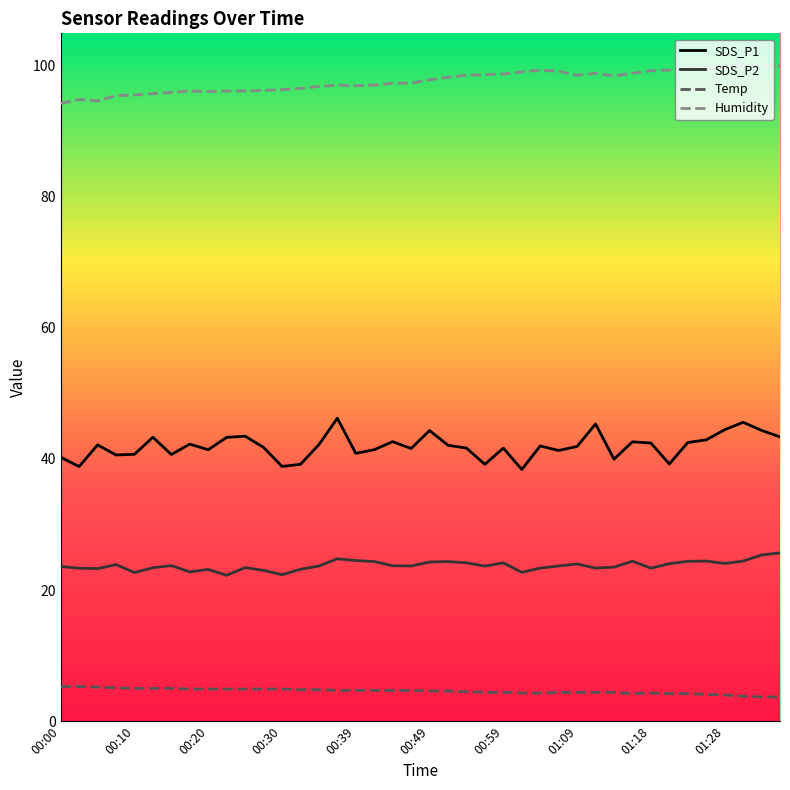

What is the smallest value displayed?

3.7